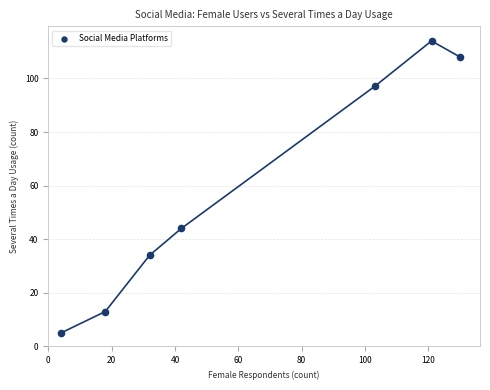

What is the range of X values (max minus min)?

126